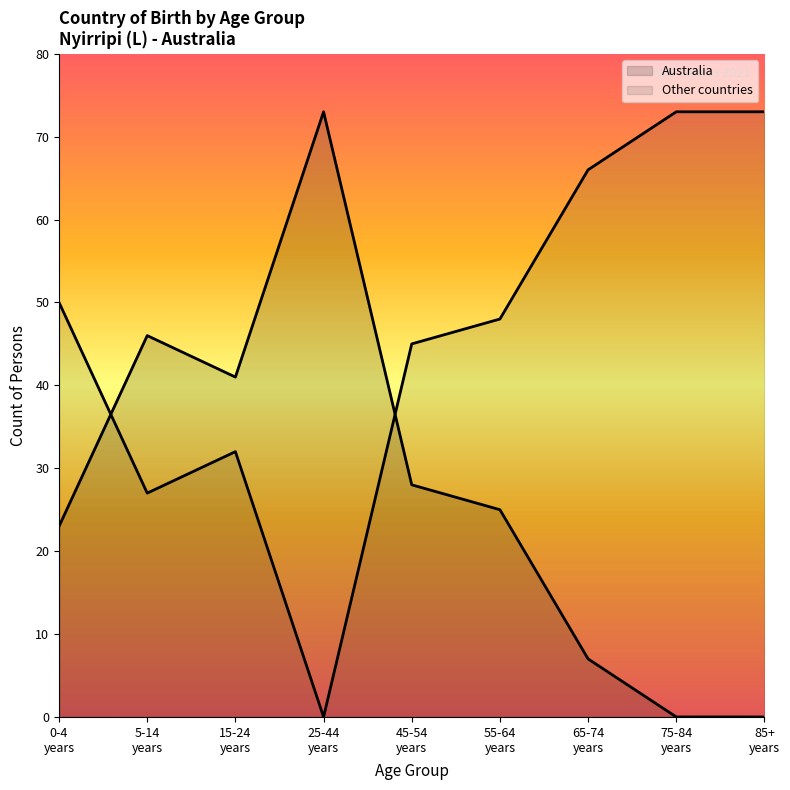

True or false: 25-44 years and 5-14 years intersect in this chart.

False